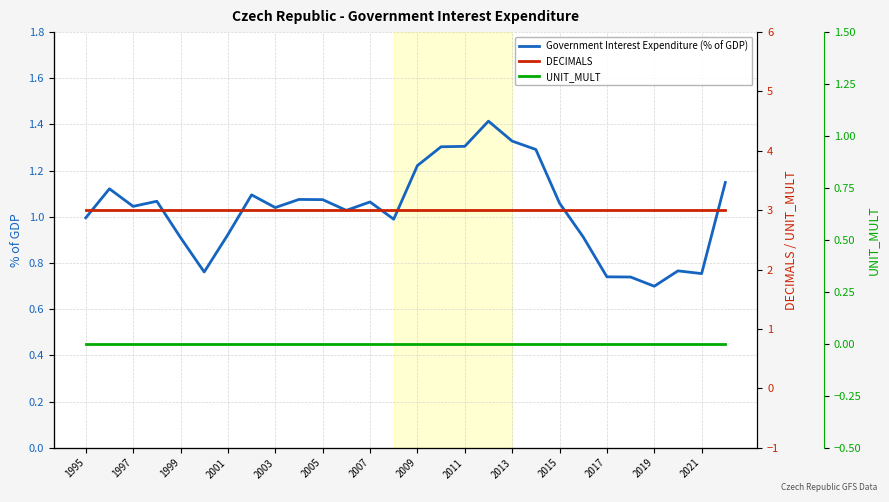

True or false: DECIMALS and UNIT_MULT cross at least once.

False